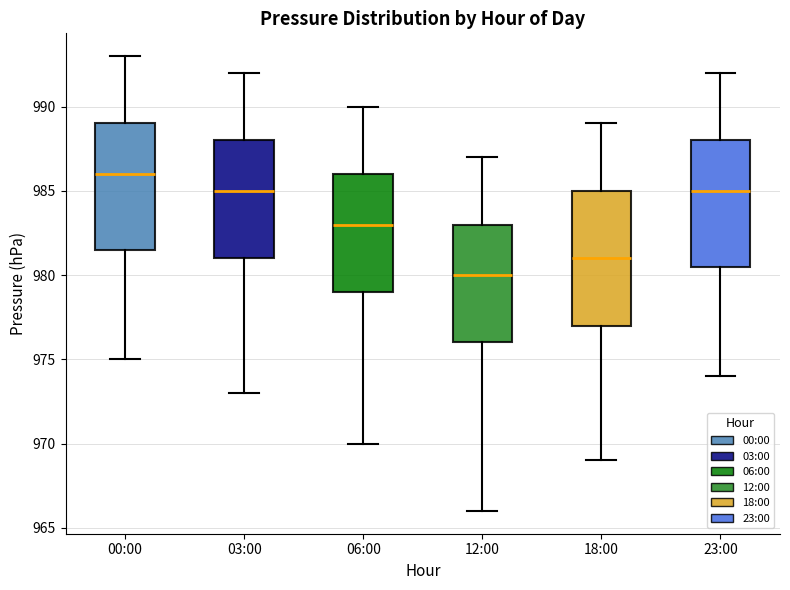

Which box has the lowest median line?

12:00